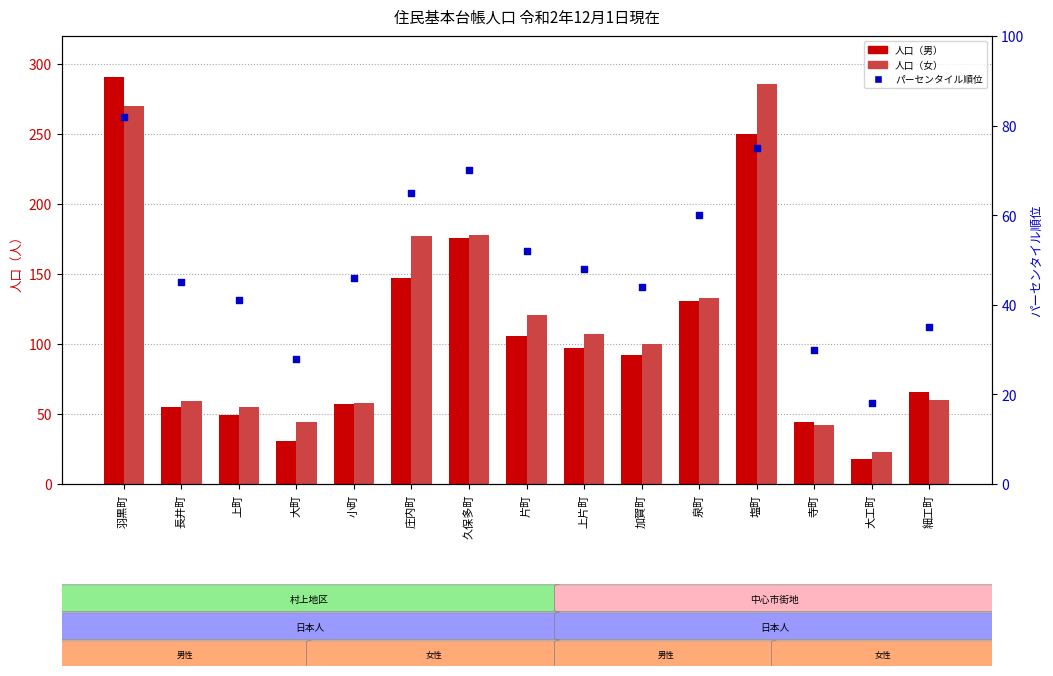

At which category is the sum across all series the highest?

羽黒町